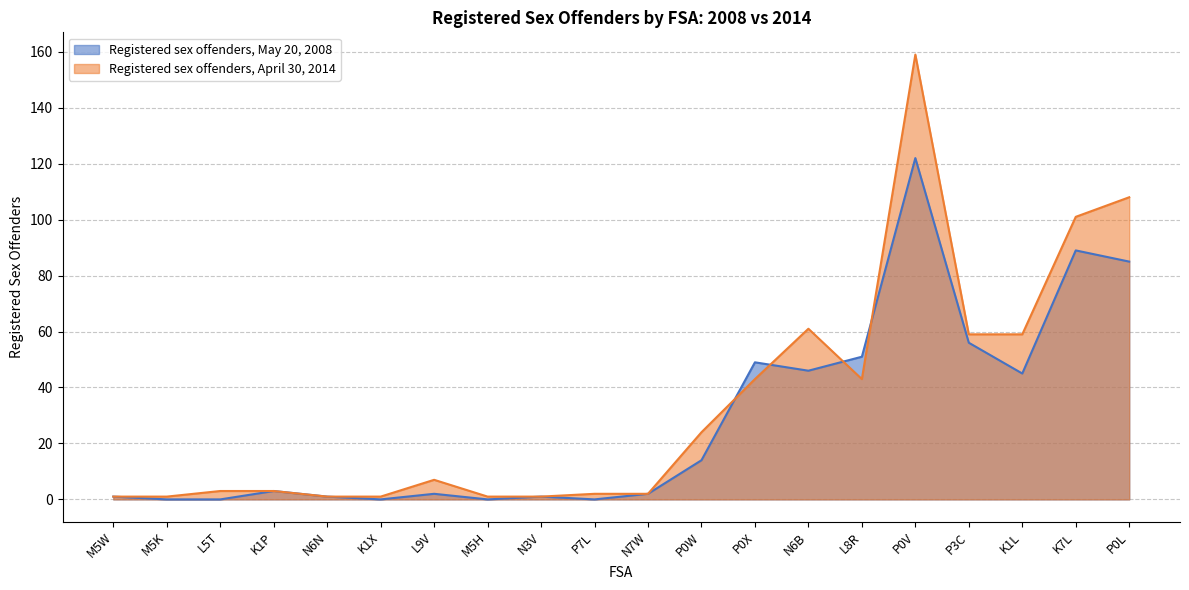

At N3V, list the series in order from largest to smallest.

Registered sex offenders, May 20, 2008, Registered sex offenders, April 30, 2014